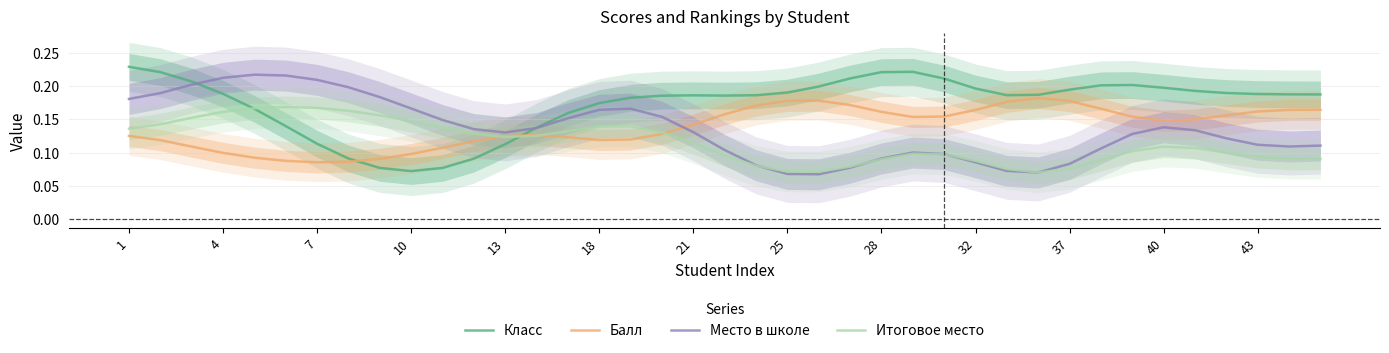

How many interior local peaks does the Балл series have?

3